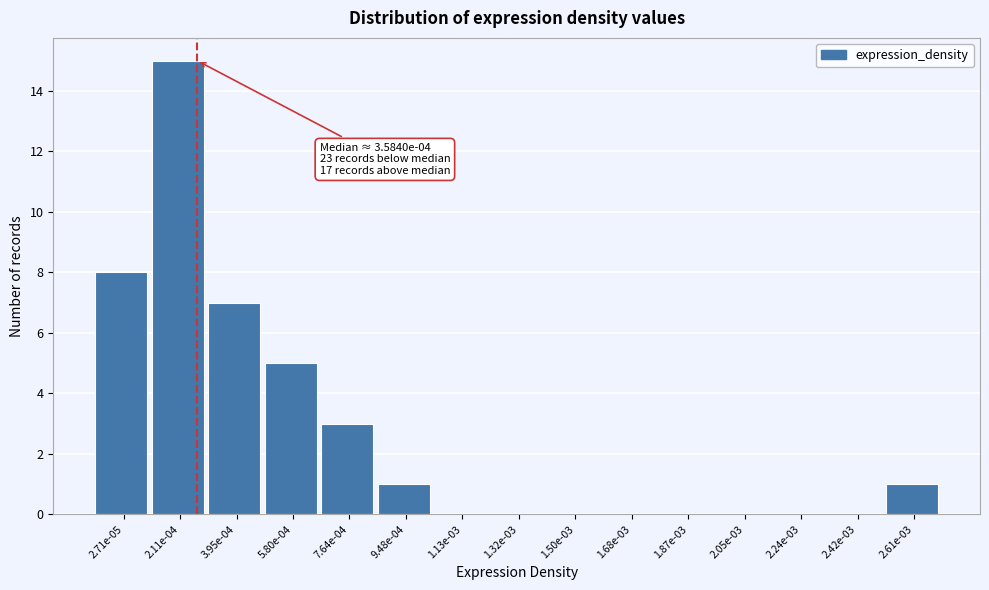

Reading right to left, extract all data points from this chart.

2.61e-03=1	2.42e-03=0	2.24e-03=0	2.05e-03=0	1.87e-03=0	1.68e-03=0	1.50e-03=0	1.32e-03=0	1.13e-03=0	9.48e-04=1	7.64e-04=3	5.80e-04=5	3.95e-04=7	2.11e-04=15	2.71e-05=8